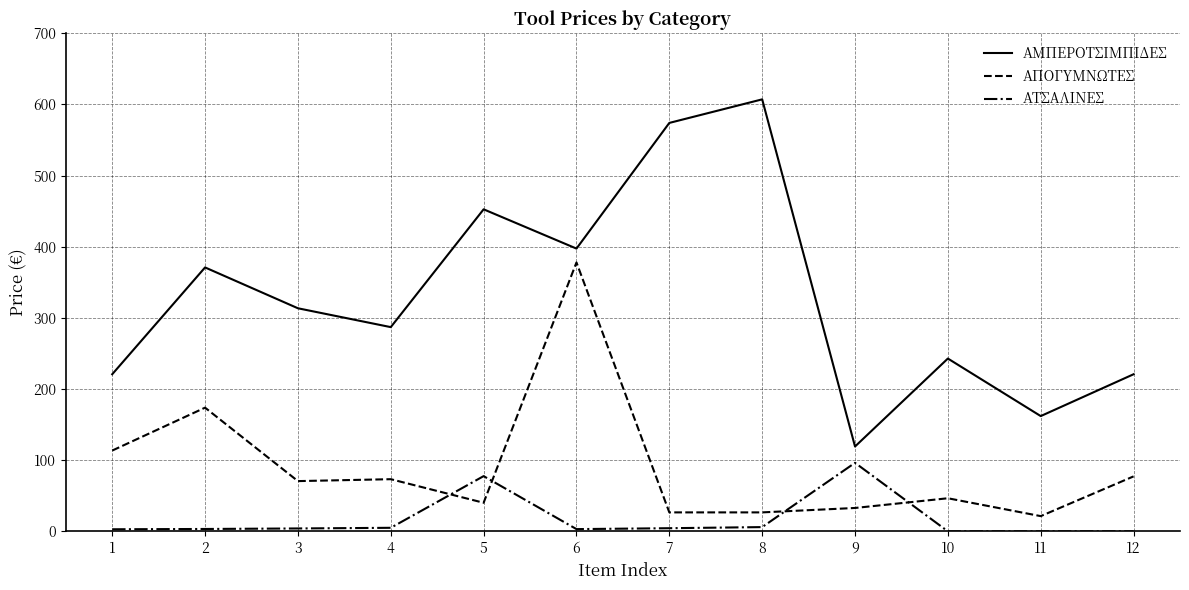

True or false: ΑΤΣΑΛΙΝΕΣ and ΑΠΟΓΥΜΝΩΤΕΣ intersect in this chart.

True